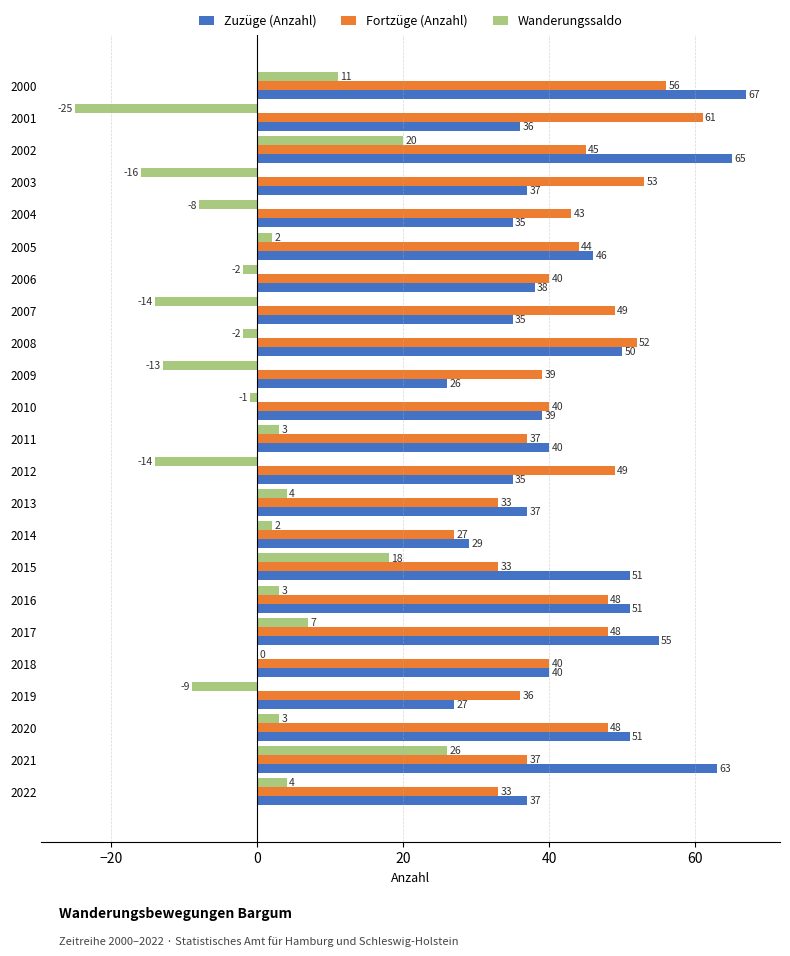

What is the sum of all Zuzüge (Anzahl) values?

990